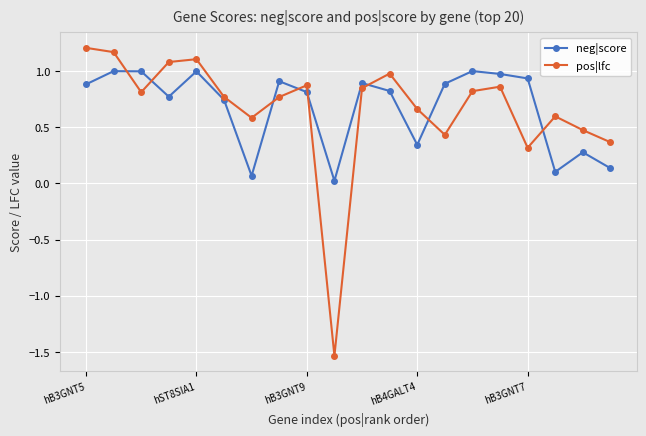

In pos|lfc, how many points are lower than both neighbors (excluding endpoints)?

5